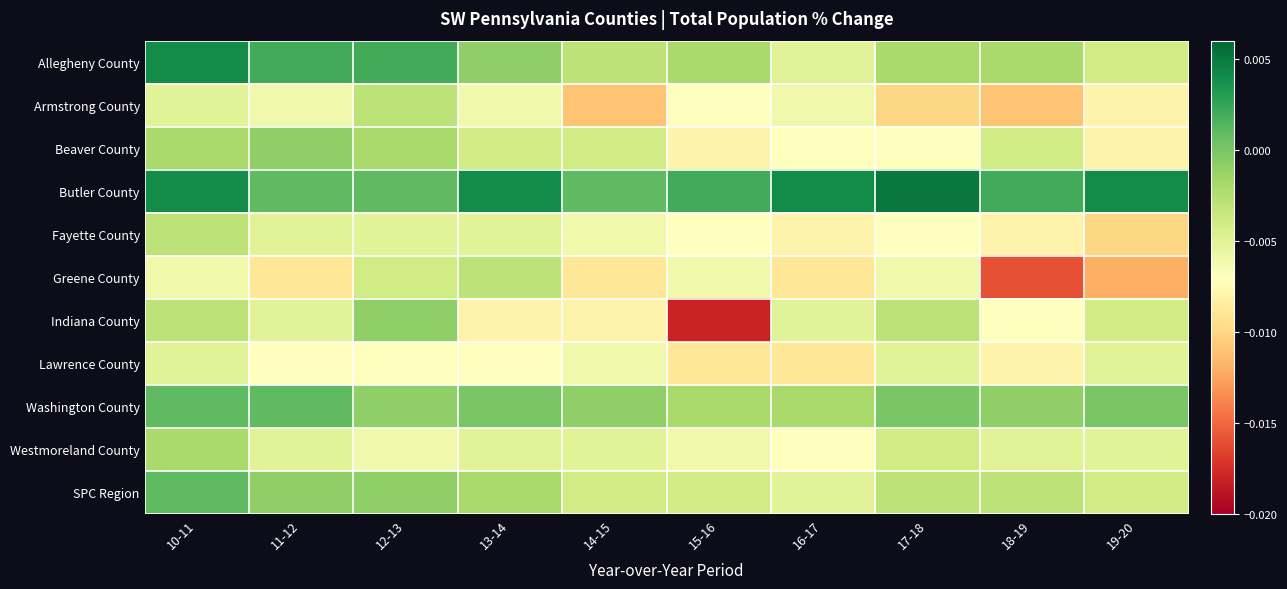

Reading left to right, extract all data points from this chart.

Allegheny County: 10-11=0.0	11-12=0.0	12-13=0.0	13-14=-0.0	14-15=-0.0	15-16=-0.0	16-17=-0.0	17-18=-0.0	18-19=-0.0	19-20=-0.0
Armstrong County: 10-11=-0.0	11-12=-0.0	12-13=-0.0	13-14=-0.0	14-15=-0.0	15-16=-0.0	16-17=-0.0	17-18=-0.0	18-19=-0.0	19-20=-0.0
Beaver County: 10-11=-0.0	11-12=-0.0	12-13=-0.0	13-14=-0.0	14-15=-0.0	15-16=-0.0	16-17=-0.0	17-18=-0.0	18-19=-0.0	19-20=-0.0
Butler County: 10-11=0.0	11-12=0.0	12-13=0.0	13-14=0.0	14-15=0.0	15-16=0.0	16-17=0.0	17-18=0.0	18-19=0.0	19-20=0.0
Fayette County: 10-11=-0.0	11-12=-0.0	12-13=-0.0	13-14=-0.0	14-15=-0.0	15-16=-0.0	16-17=-0.0	17-18=-0.0	18-19=-0.0	19-20=-0.0
Greene County: 10-11=-0.0	11-12=-0.0	12-13=-0.0	13-14=-0.0	14-15=-0.0	15-16=-0.0	16-17=-0.0	17-18=-0.0	18-19=-0.0	19-20=-0.0
Indiana County: 10-11=-0.0	11-12=-0.0	12-13=-0.0	13-14=-0.0	14-15=-0.0	15-16=-0.0	16-17=-0.0	17-18=-0.0	18-19=-0.0	19-20=-0.0
Lawrence County: 10-11=-0.0	11-12=-0.0	12-13=-0.0	13-14=-0.0	14-15=-0.0	15-16=-0.0	16-17=-0.0	17-18=-0.0	18-19=-0.0	19-20=-0.0
Washington County: 10-11=0.0	11-12=0.0	12-13=-0.0	13-14=0.0	14-15=-0.0	15-16=-0.0	16-17=-0.0	17-18=0.0	18-19=-0.0	19-20=0.0
Westmoreland County: 10-11=-0.0	11-12=-0.0	12-13=-0.0	13-14=-0.0	14-15=-0.0	15-16=-0.0	16-17=-0.0	17-18=-0.0	18-19=-0.0	19-20=-0.0
SPC Region: 10-11=0.0	11-12=-0.0	12-13=-0.0	13-14=-0.0	14-15=-0.0	15-16=-0.0	16-17=-0.0	17-18=-0.0	18-19=-0.0	19-20=-0.0